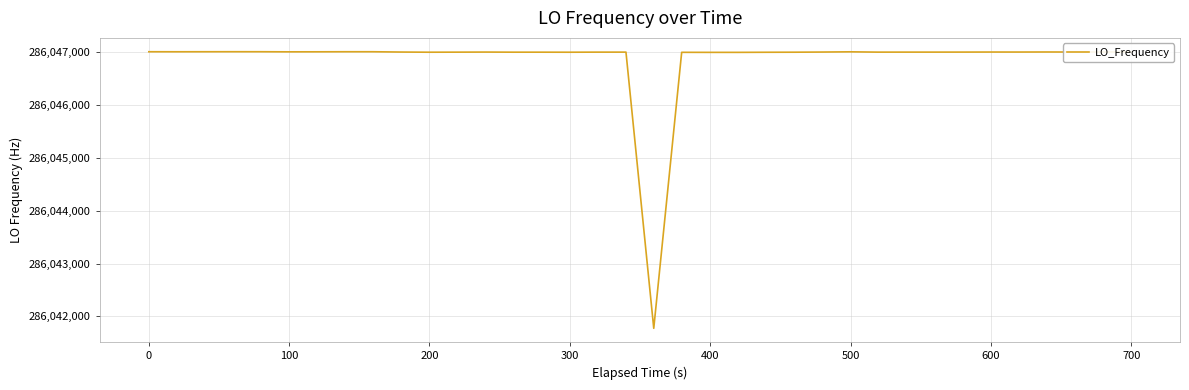

What is the minimum value shown in the chart?

286041774.3